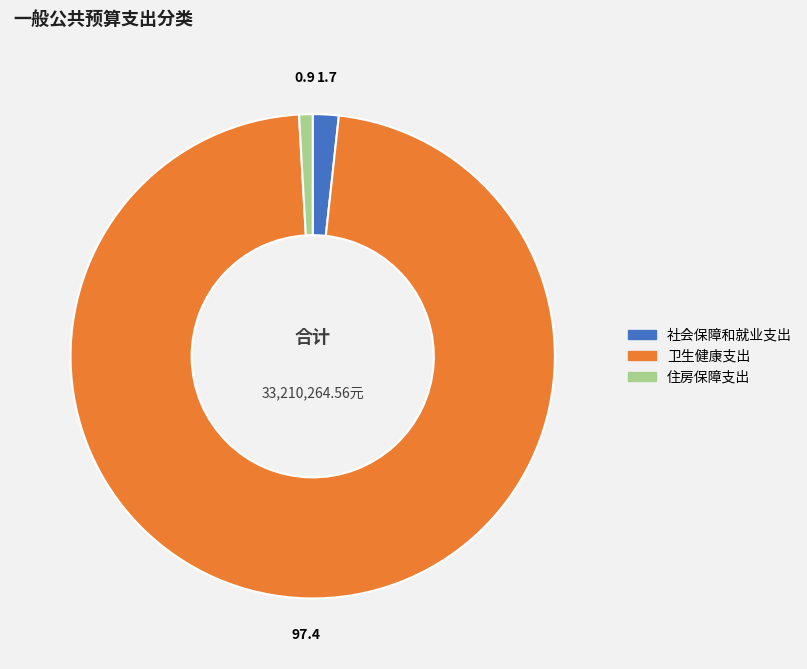

Count the number of slices in the pie.

3